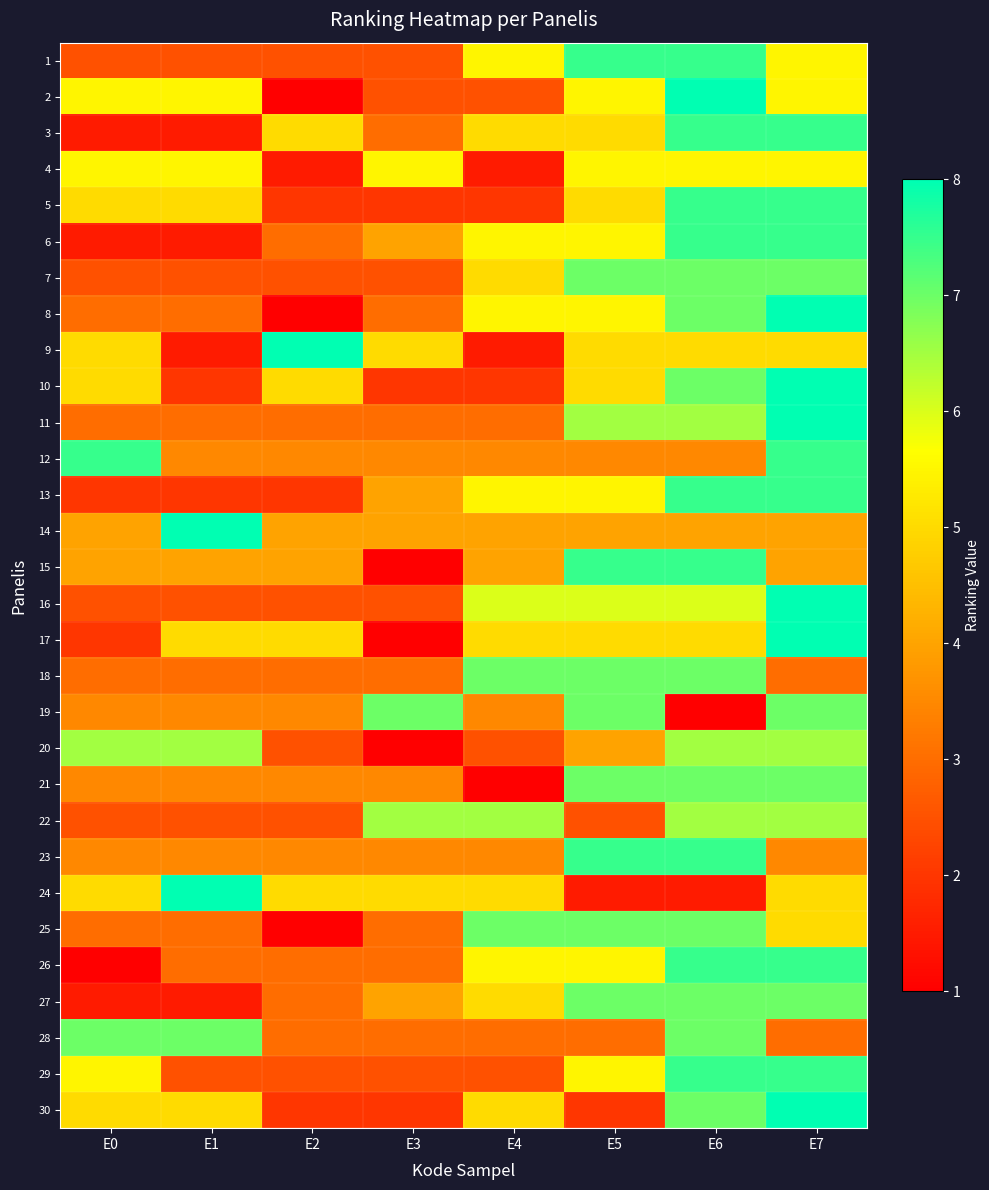

Reading right to left, transcribe all the data shown in this chart.

1: E7=5.5	E6=7.5	E5=7.5	E4=5.5	E3=2.5	E2=2.5	E1=2.5	E0=2.5
2: E7=5.5	E6=8.0	E5=5.5	E4=2.5	E3=2.5	E2=1.0	E1=5.5	E0=5.5
3: E7=7.5	E6=7.5	E5=5.0	E4=5.0	E3=3.0	E2=5.0	E1=1.5	E0=1.5
4: E7=5.5	E6=5.5	E5=5.5	E4=1.5	E3=5.5	E2=1.5	E1=5.5	E0=5.5
5: E7=7.5	E6=7.5	E5=5.0	E4=2.0	E3=2.0	E2=2.0	E1=5.0	E0=5.0
6: E7=7.5	E6=7.5	E5=5.5	E4=5.5	E3=4.0	E2=3.0	E1=1.5	E0=1.5
7: E7=7.0	E6=7.0	E5=7.0	E4=5.0	E3=2.5	E2=2.5	E1=2.5	E0=2.5
8: E7=8.0	E6=7.0	E5=5.5	E4=5.5	E3=3.0	E2=1.0	E1=3.0	E0=3.0
9: E7=5.0	E6=5.0	E5=5.0	E4=1.5	E3=5.0	E2=8.0	E1=1.5	E0=5.0
10: E7=8.0	E6=7.0	E5=5.0	E4=2.0	E3=2.0	E2=5.0	E1=2.0	E0=5.0
11: E7=8.0	E6=6.5	E5=6.5	E4=3.0	E3=3.0	E2=3.0	E1=3.0	E0=3.0
12: E7=7.5	E6=3.5	E5=3.5	E4=3.5	E3=3.5	E2=3.5	E1=3.5	E0=7.5
13: E7=7.5	E6=7.5	E5=5.5	E4=5.5	E3=4.0	E2=2.0	E1=2.0	E0=2.0
14: E7=4.0	E6=4.0	E5=4.0	E4=4.0	E3=4.0	E2=4.0	E1=8.0	E0=4.0
15: E7=4.0	E6=7.5	E5=7.5	E4=4.0	E3=1.0	E2=4.0	E1=4.0	E0=4.0
16: E7=8.0	E6=6.0	E5=6.0	E4=6.0	E3=2.5	E2=2.5	E1=2.5	E0=2.5
17: E7=8.0	E6=5.0	E5=5.0	E4=5.0	E3=1.0	E2=5.0	E1=5.0	E0=2.0
18: E7=3.0	E6=7.0	E5=7.0	E4=7.0	E3=3.0	E2=3.0	E1=3.0	E0=3.0
19: E7=7.0	E6=1.0	E5=7.0	E4=3.5	E3=7.0	E2=3.5	E1=3.5	E0=3.5
20: E7=6.5	E6=6.5	E5=4.0	E4=2.5	E3=1.0	E2=2.5	E1=6.5	E0=6.5
21: E7=7.0	E6=7.0	E5=7.0	E4=1.0	E3=3.5	E2=3.5	E1=3.5	E0=3.5
22: E7=6.5	E6=6.5	E5=2.5	E4=6.5	E3=6.5	E2=2.5	E1=2.5	E0=2.5
23: E7=3.5	E6=7.5	E5=7.5	E4=3.5	E3=3.5	E2=3.5	E1=3.5	E0=3.5
24: E7=5.0	E6=1.5	E5=1.5	E4=5.0	E3=5.0	E2=5.0	E1=8.0	E0=5.0
25: E7=5.0	E6=7.0	E5=7.0	E4=7.0	E3=3.0	E2=1.0	E1=3.0	E0=3.0
26: E7=7.5	E6=7.5	E5=5.5	E4=5.5	E3=3.0	E2=3.0	E1=3.0	E0=1.0
27: E7=7.0	E6=7.0	E5=7.0	E4=5.0	E3=4.0	E2=3.0	E1=1.5	E0=1.5
28: E7=3.0	E6=7.0	E5=3.0	E4=3.0	E3=3.0	E2=3.0	E1=7.0	E0=7.0
29: E7=7.5	E6=7.5	E5=5.5	E4=2.5	E3=2.5	E2=2.5	E1=2.5	E0=5.5
30: E7=8.0	E6=7.0	E5=2.0	E4=5.0	E3=2.0	E2=2.0	E1=5.0	E0=5.0